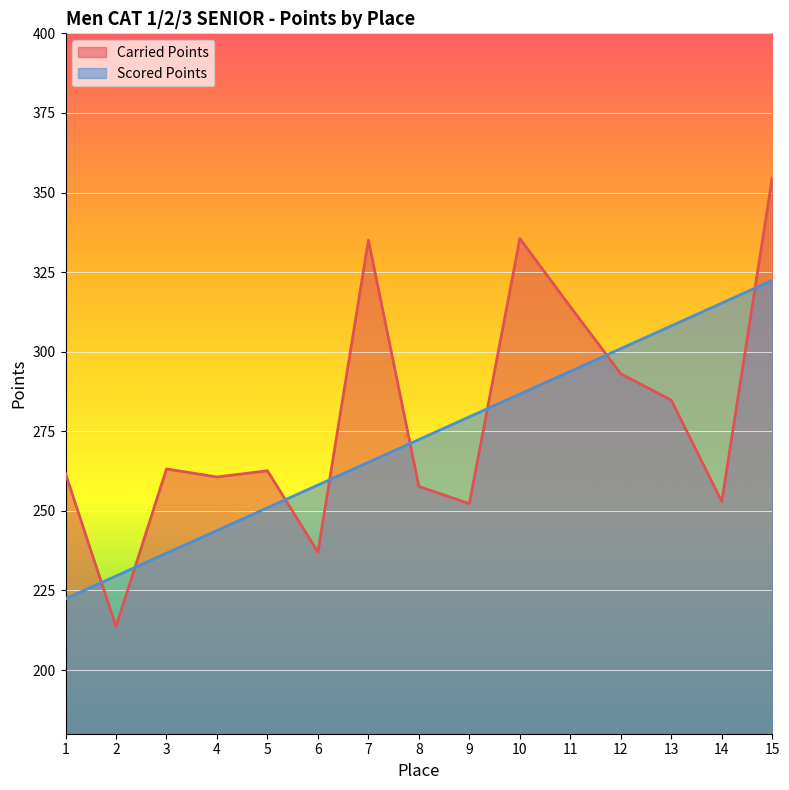

Rank the series at 14 from highest to lowest value.

Scored Points, Carried Points